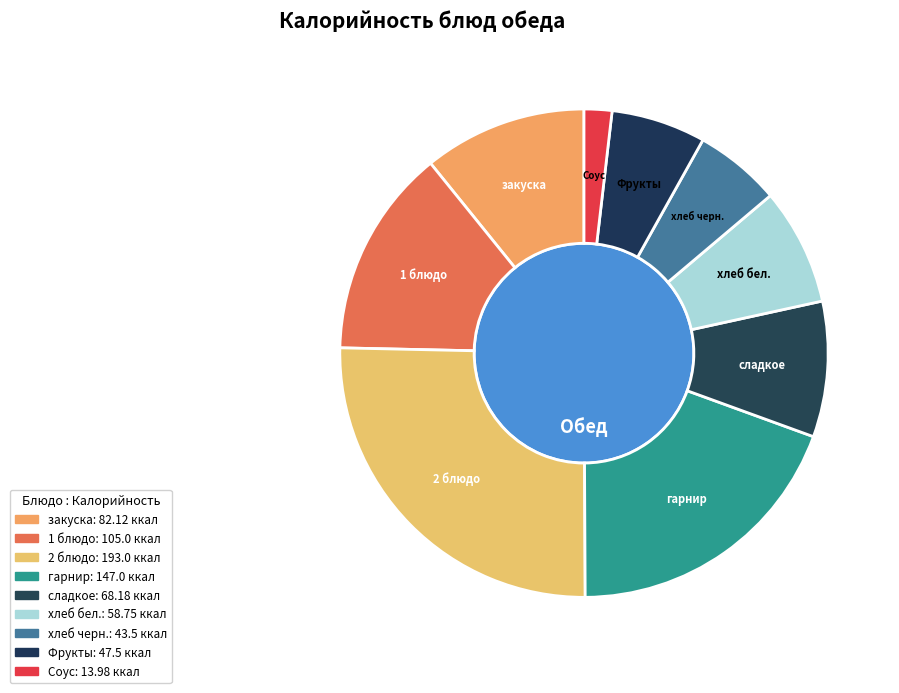

Is it true that Фрукты is 1% of the pie?

False